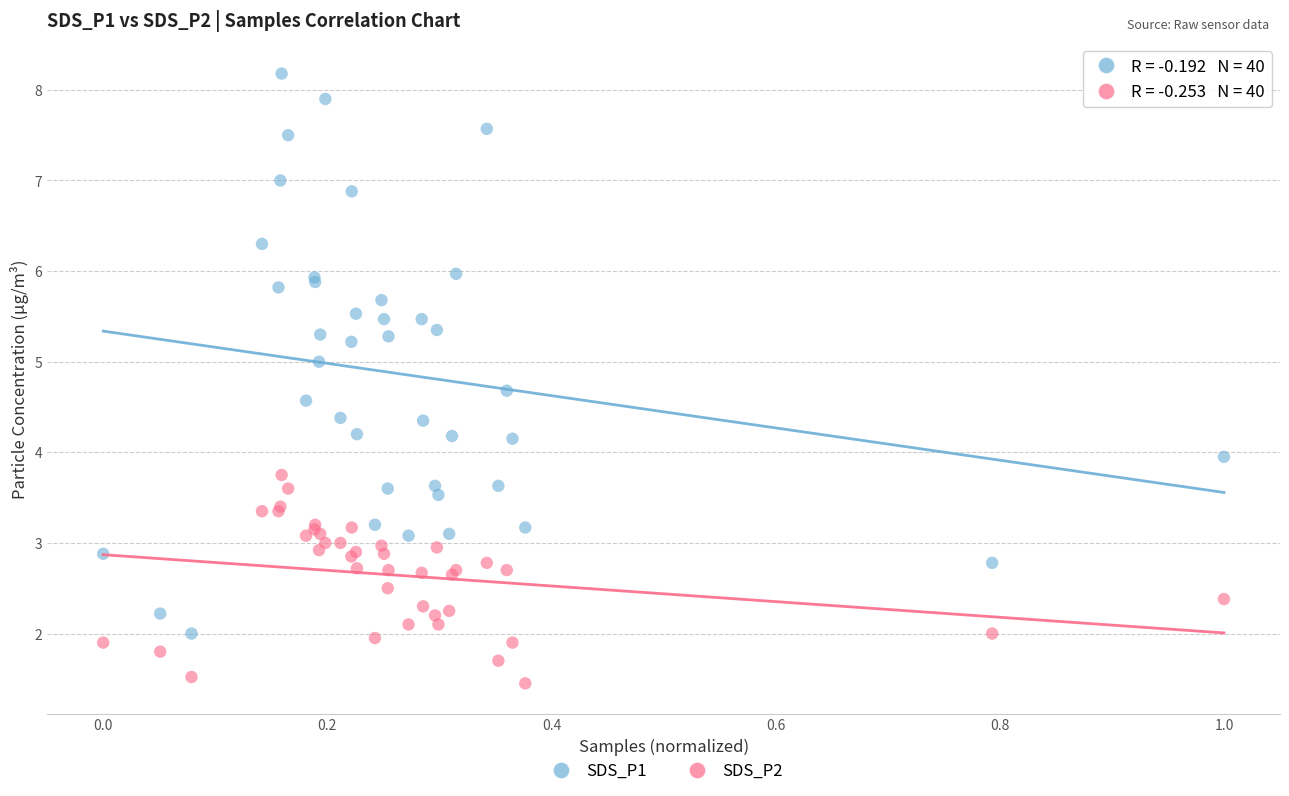

Which series contains the lowest Y value?

SDS_P2